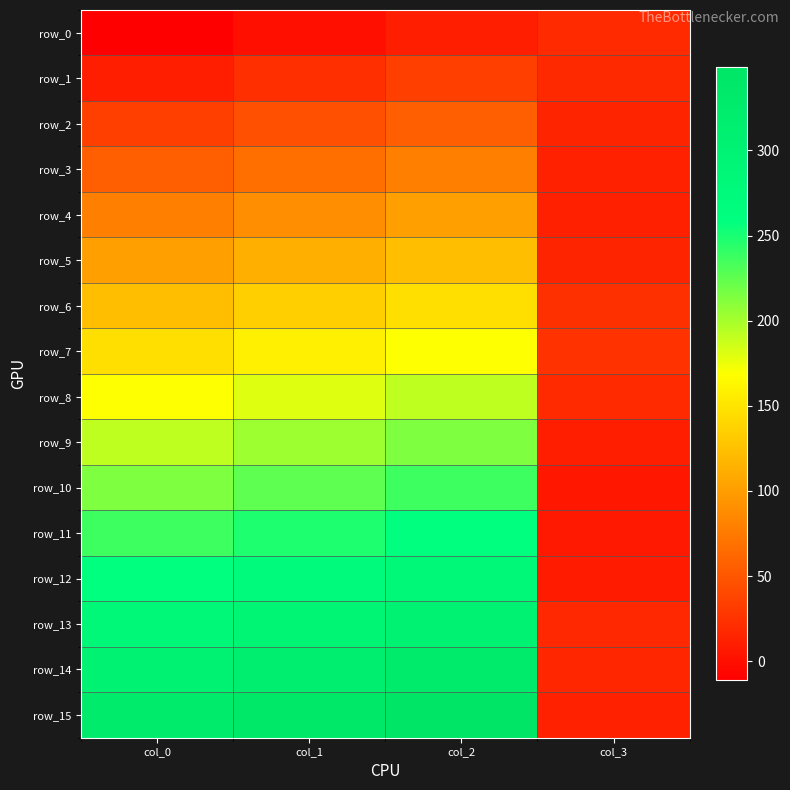

What is the average value of the row_12 series?

204.7